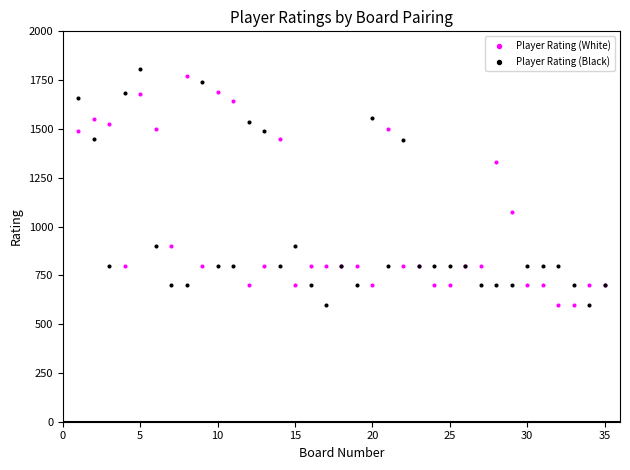

What is the X range (max minus min) for the scatter plot?

34